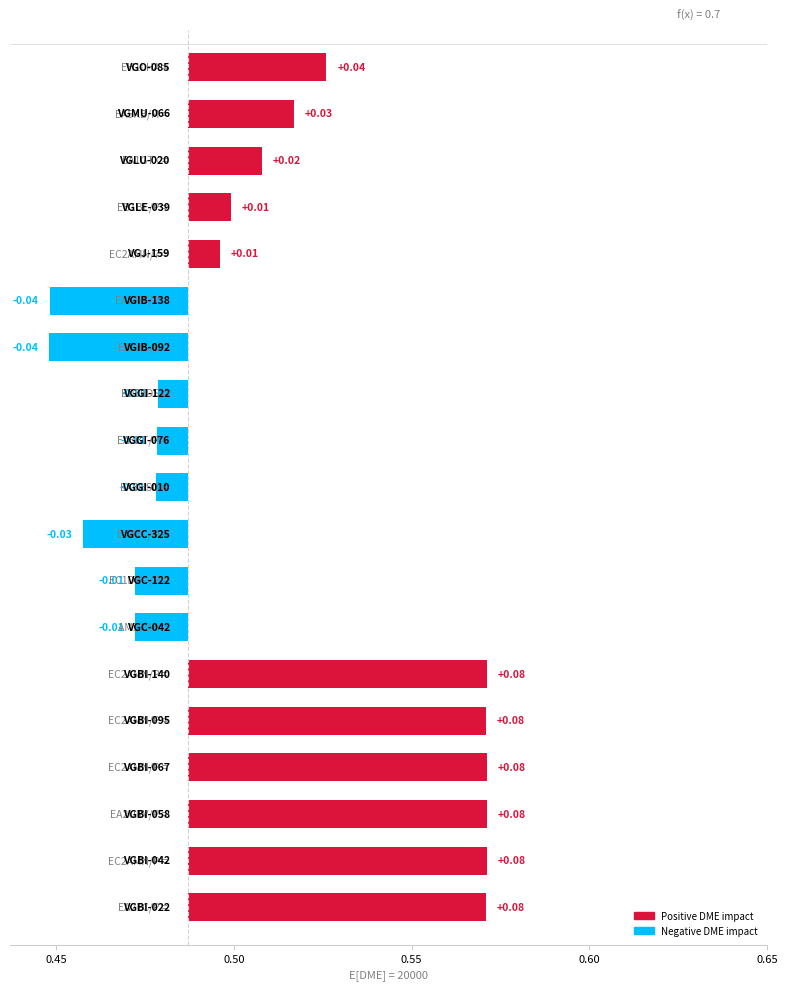

What is the sum of the values at VGBI-140 and VGMU-066?

0.1